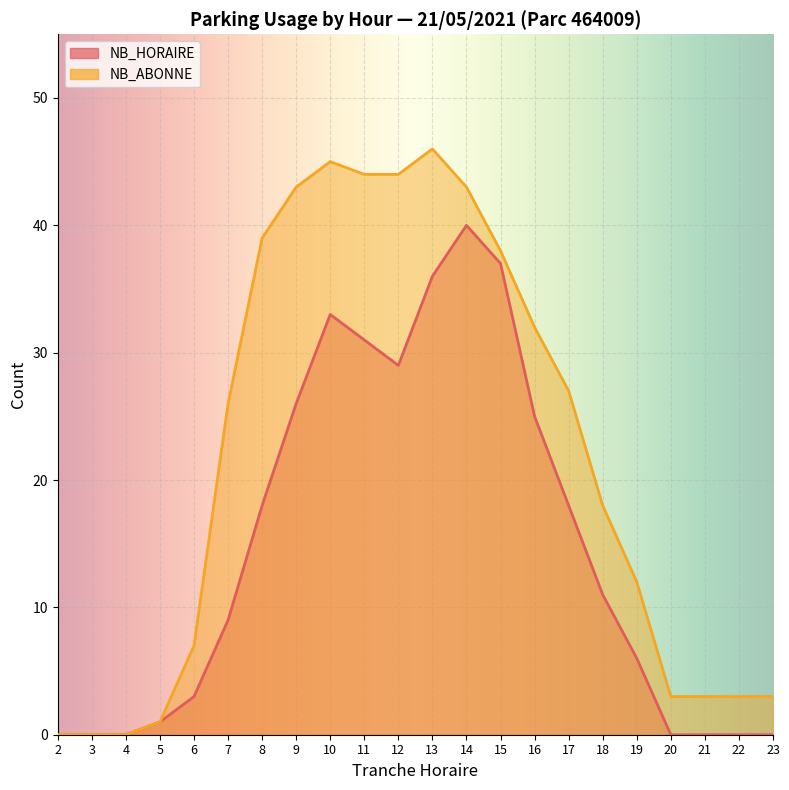

Count the number of categories in the chart.

22